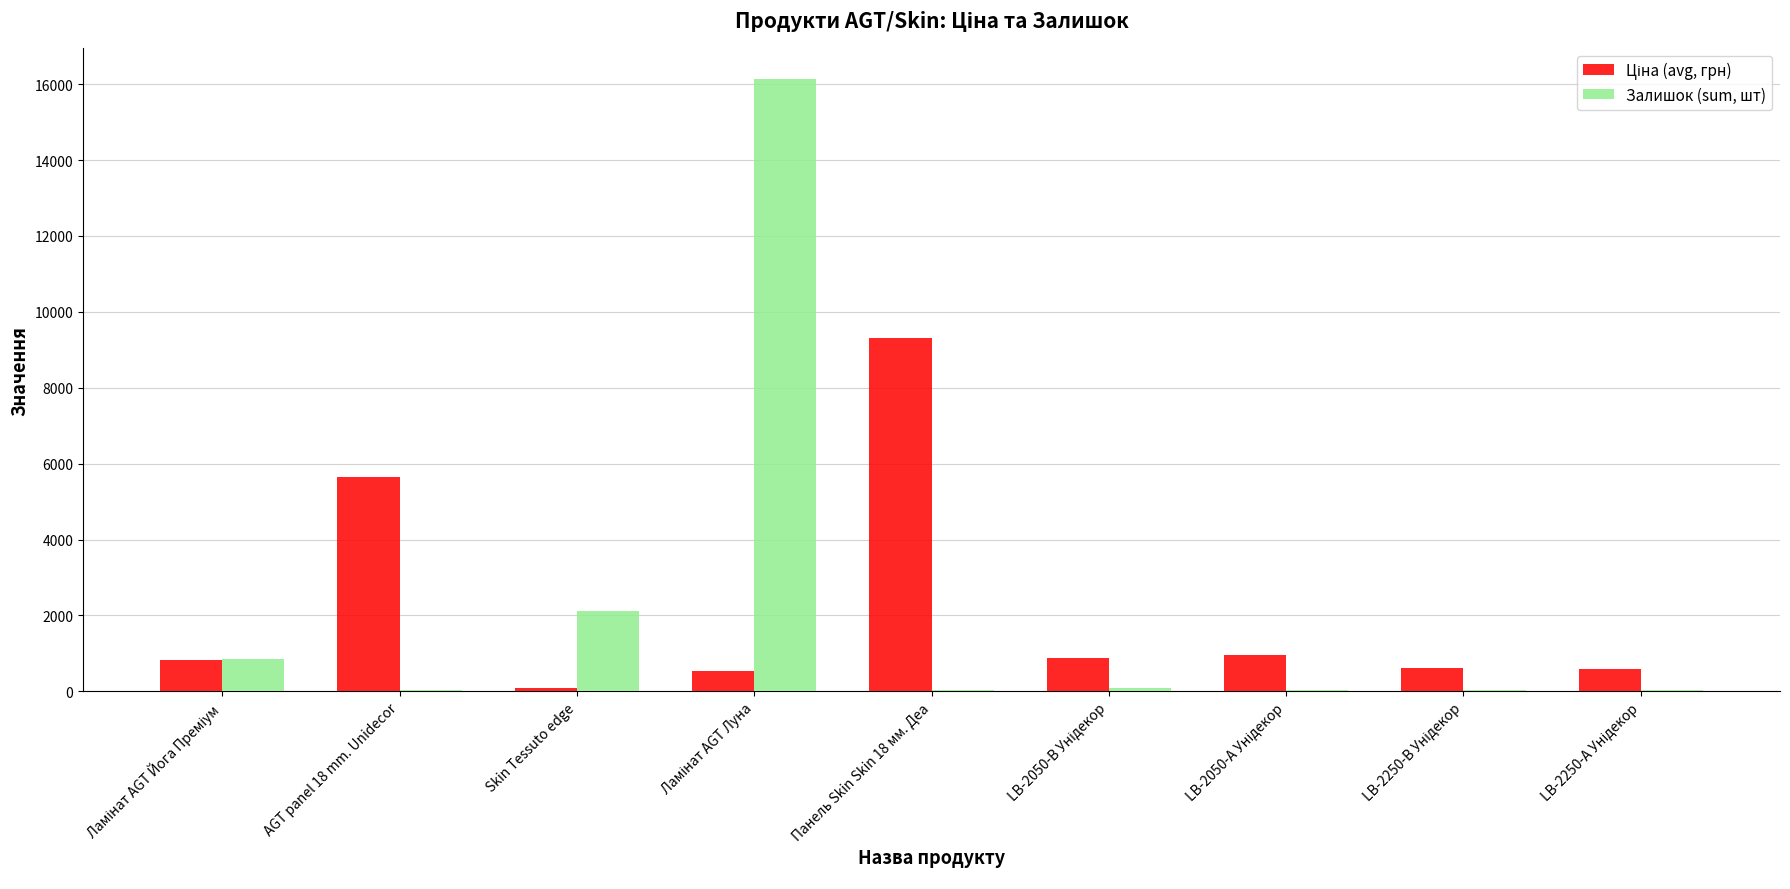

At which label is Залишок (sum, шт) closest to 8088?

Skin Tessuto edge